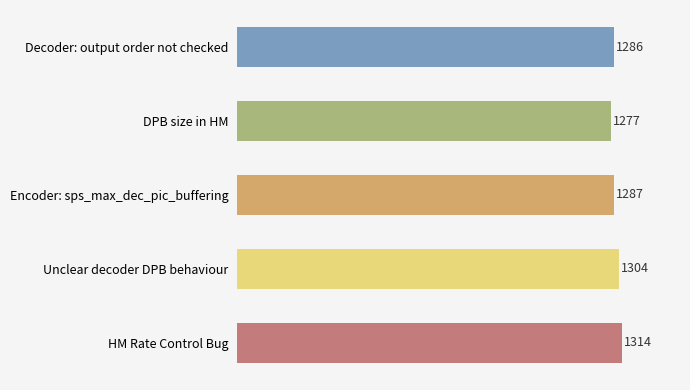

Read the value at Decoder: output order not checked.

1286